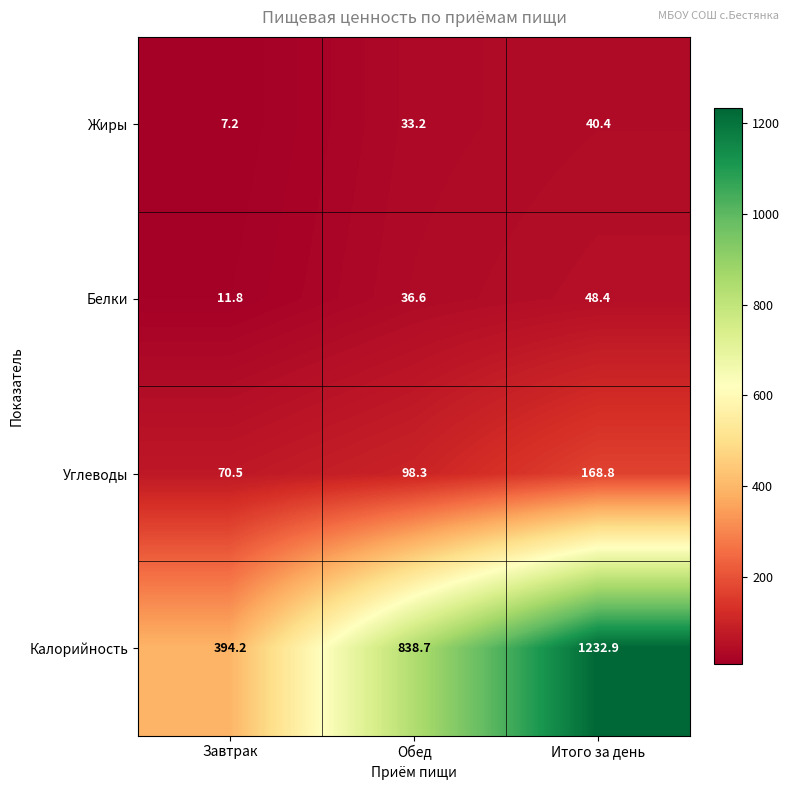

What is the total value across all series at Обед?

1006.8